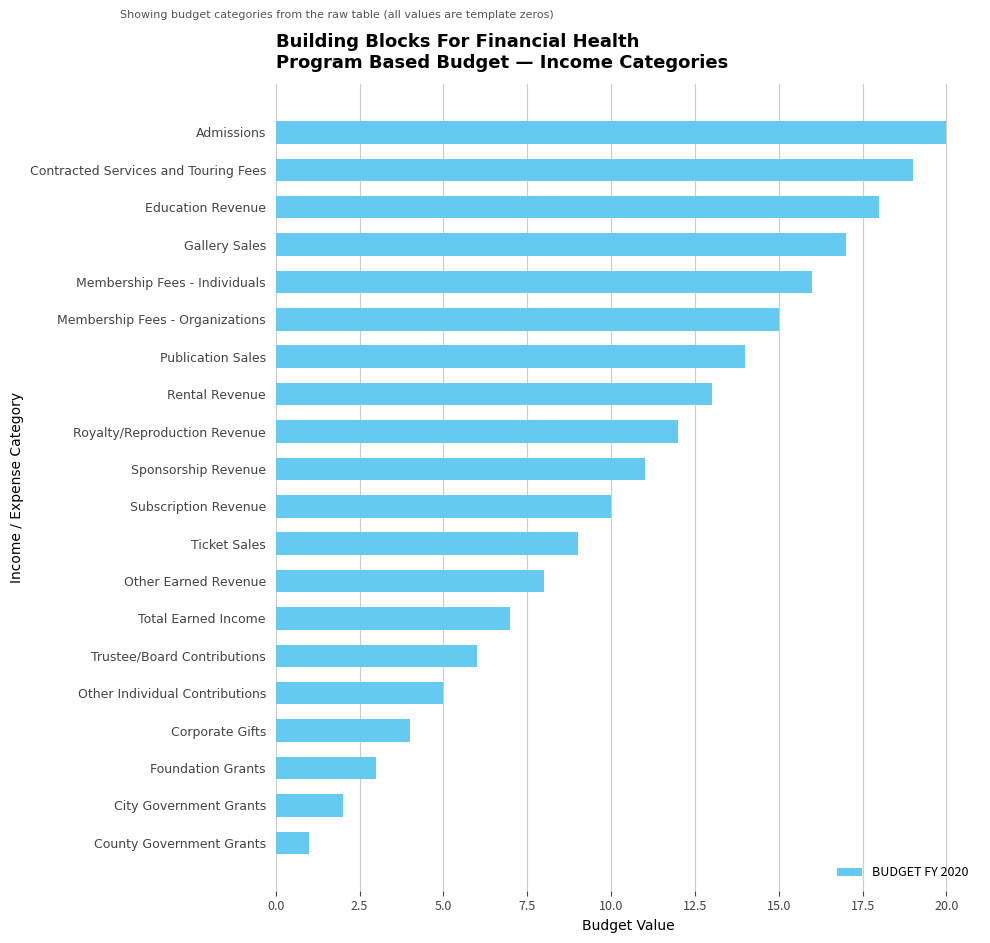

What position from the bottom is Foundation Grants?

3